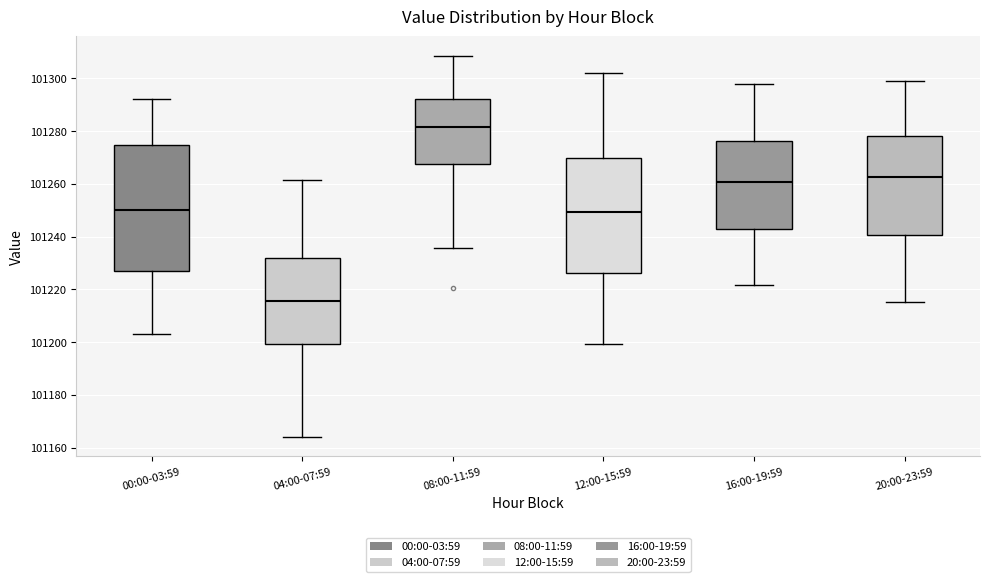

Reading left to right, read every box against the y-axis: the position of its median line, the range the box covers, and the ends of its whiskers. The values are not printed on the chart, so give them approximately, as read against the axis.

00:00-03:59: median 101250, box 101226 to 101274, whiskers 101202 to 101292
04:00-07:59: median 101216, box 101200 to 101232, whiskers 101164 to 101262
08:00-11:59: median 101282, box 101268 to 101292, whiskers 101236 to 101308
12:00-15:59: median 101250, box 101226 to 101270, whiskers 101200 to 101302
16:00-19:59: median 101260, box 101242 to 101276, whiskers 101222 to 101298
20:00-23:59: median 101262, box 101240 to 101278, whiskers 101216 to 101298